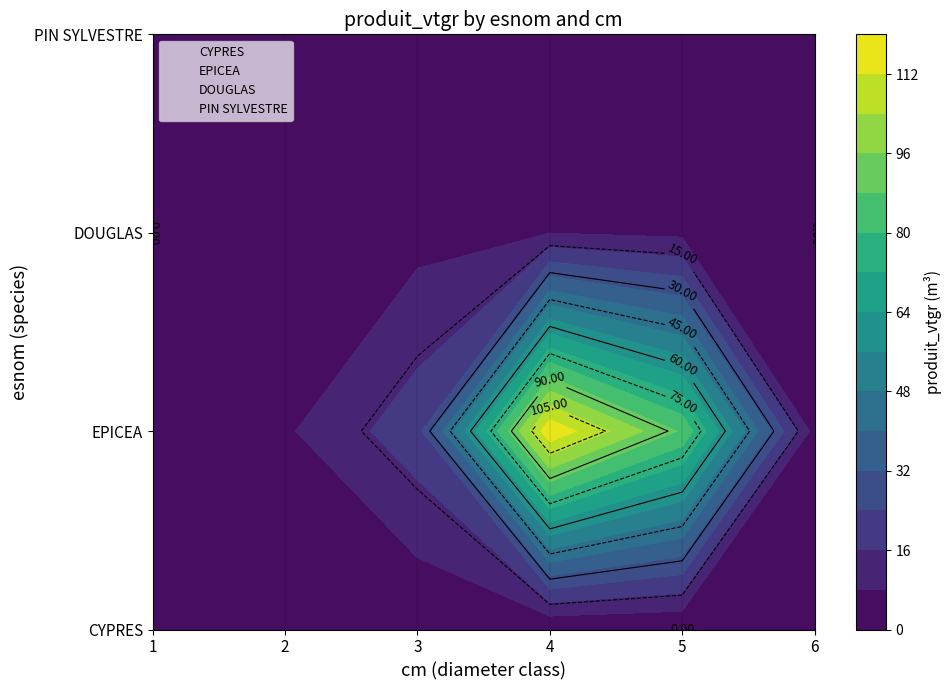

Reading left to right, list all the values displayed in this chart.

CYPRES: 1=0.2	2=1.9	3=0.7	4=0.0	5=0.0	6=0.0
EPICEA: 1=0.1	2=6.9	3=21.0	4=118.3	5=86.6	6=5.0
DOUGLAS: 1=0.0	2=1.9	3=5.2	4=7.8	5=6.2	6=0.0
PIN SYLVESTRE: 1=0.0	2=0.2	3=0.3	4=0.5	5=1.9	6=0.0